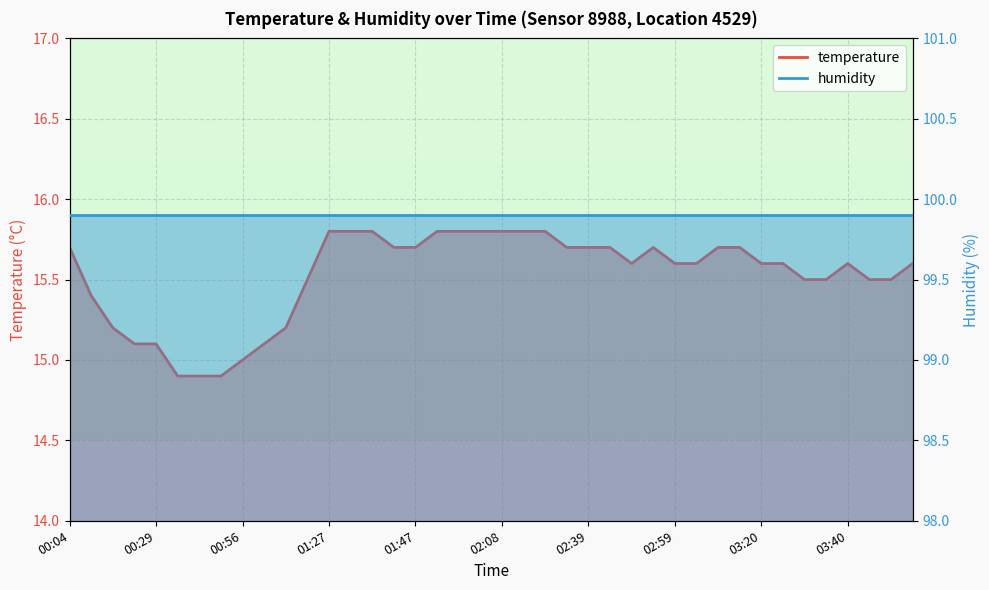

Between 00:35 and 02:54, which is larger?

02:54